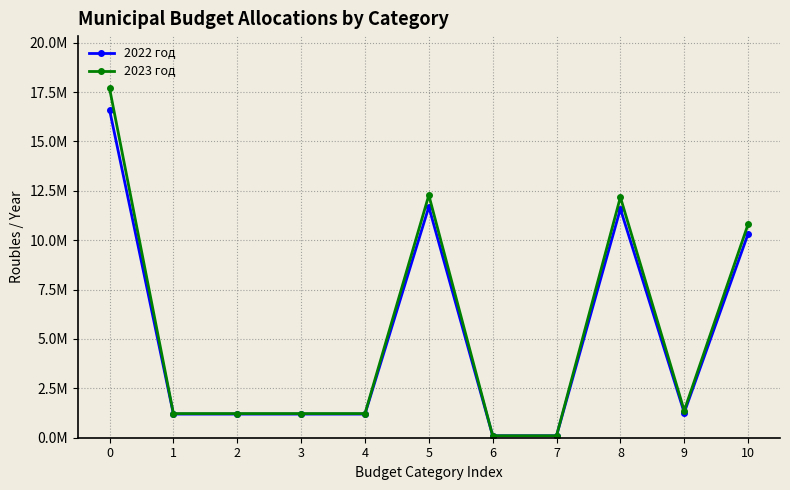

What is the sum of all 2023 год values?

59401911.3